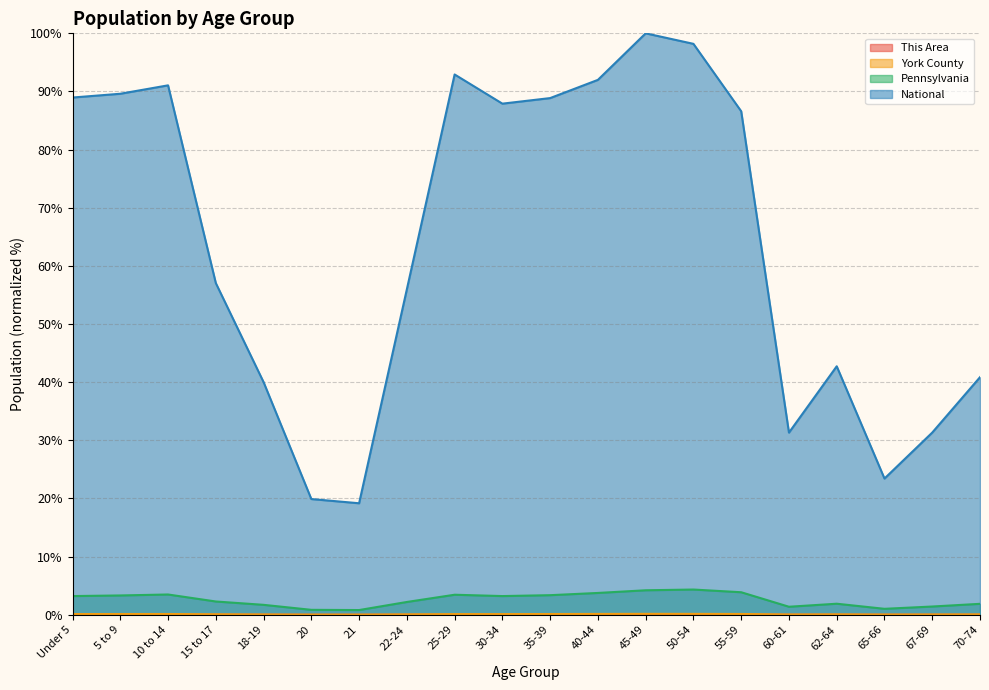

Rank the series by their maximum value, from lowest to highest.

This Area, York County, Pennsylvania, National